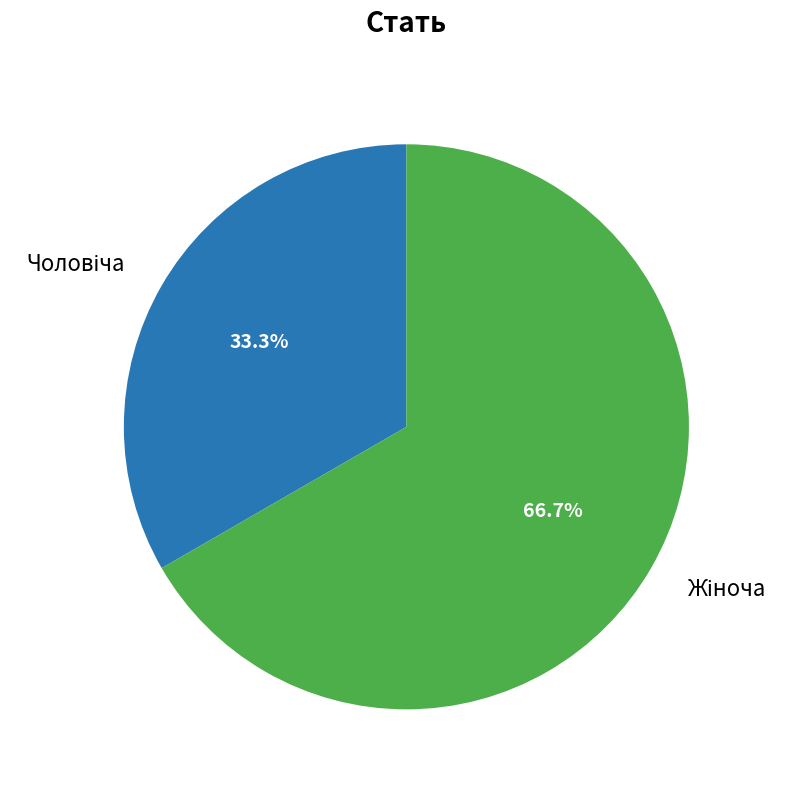

Does any single category account for the majority?

Yes